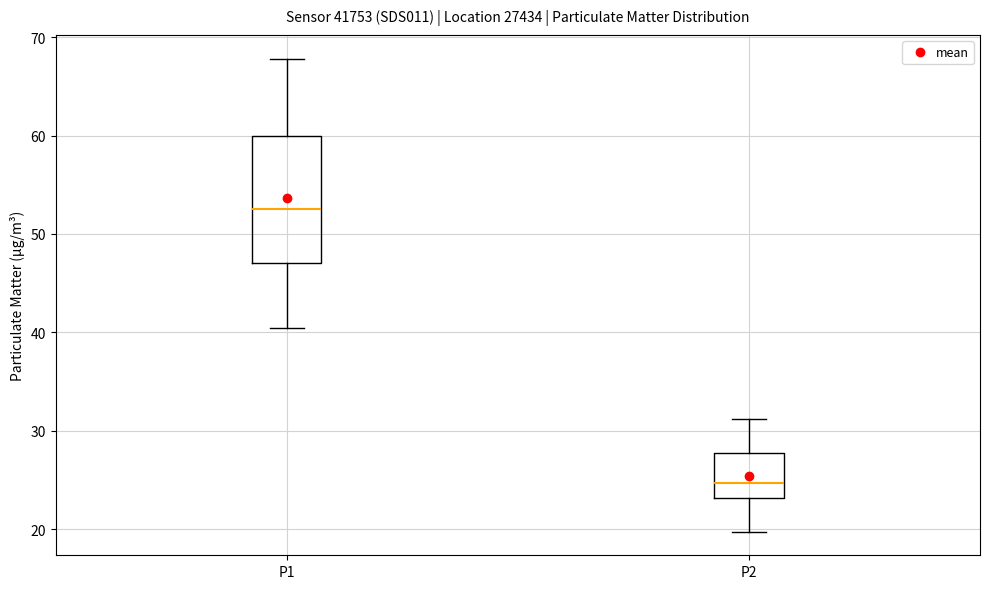

Reading left to right, transcribe this box plot: for each box, give where its median line is, the range the box spans, and where its two whiskers end, as read against the y-axis. The values are not printed on the chart, so give them approximately, as read against the axis.

P1: median 53, box 47 to 60, whiskers 40 to 68
P2: median 25, box 23 to 28, whiskers 20 to 31